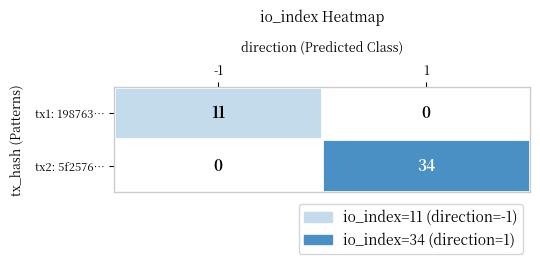

Which series has the largest total across all categories?

tx2: 5f2576…